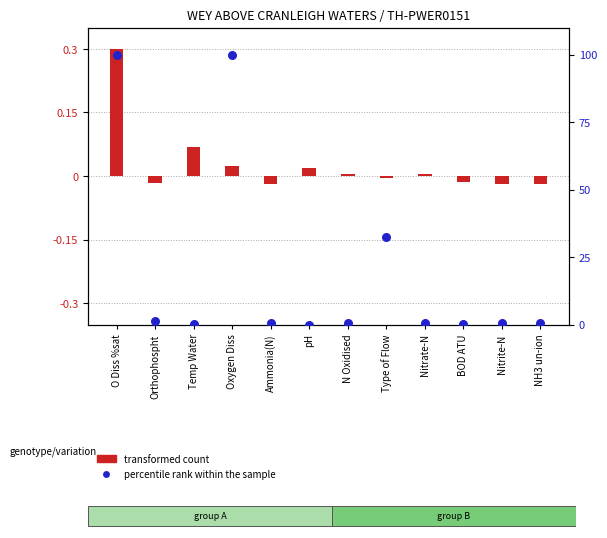

Is the value of transformed count at O Diss %sat greater than the value of percentile rank within the sample at Temp Water?

Yes